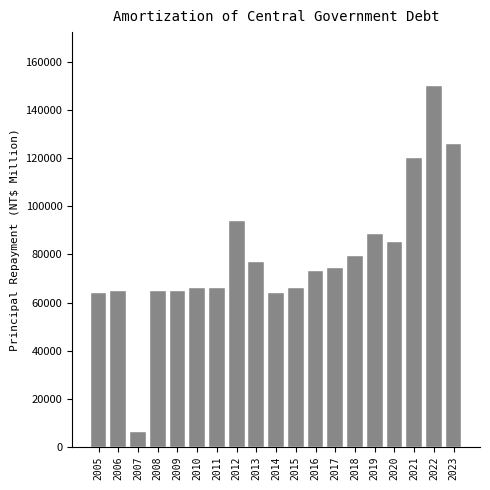

The value at 2018 is 79200. True or false?

True